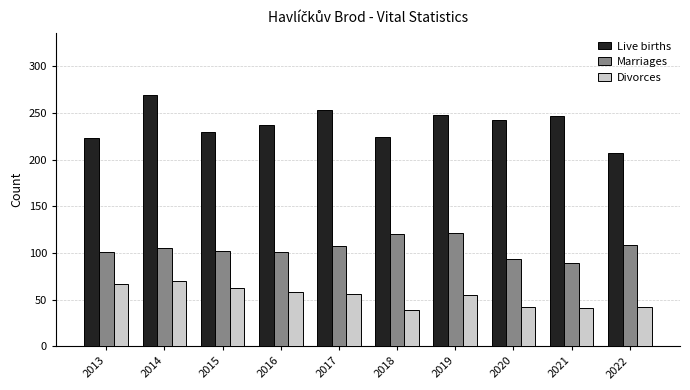

What is the sum of all Marriages values?

1049